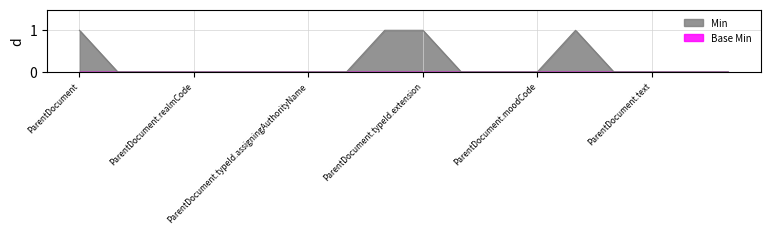

Does the chart have visible grid lines?

Yes